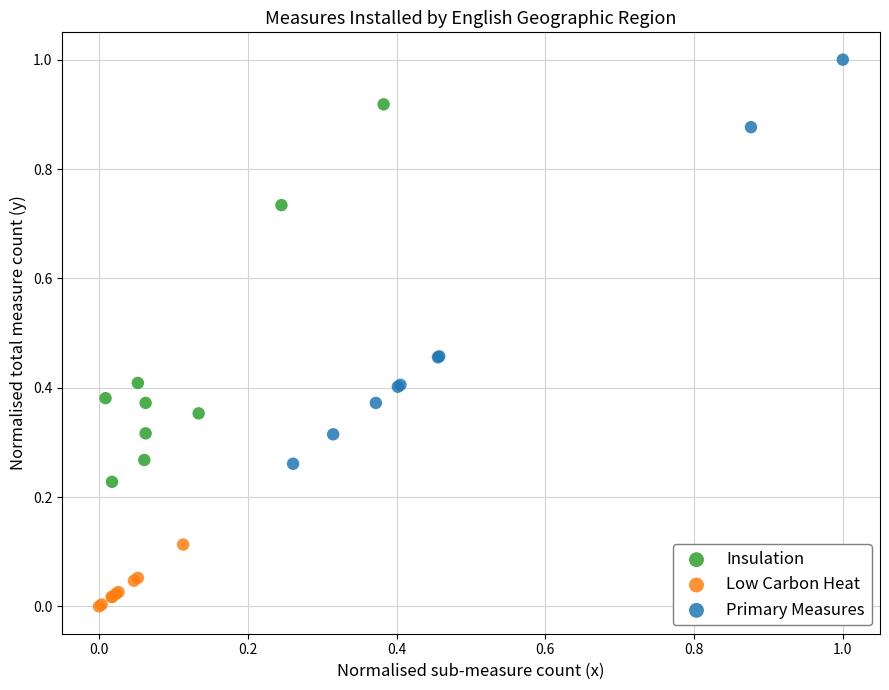

Which series reaches the maximum Y coordinate?

Primary Measures